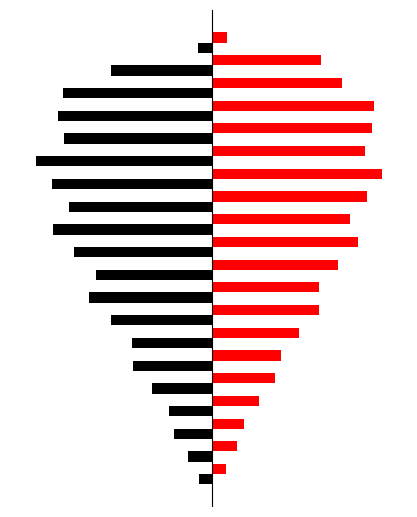

Count the number of categories in the chart.

20